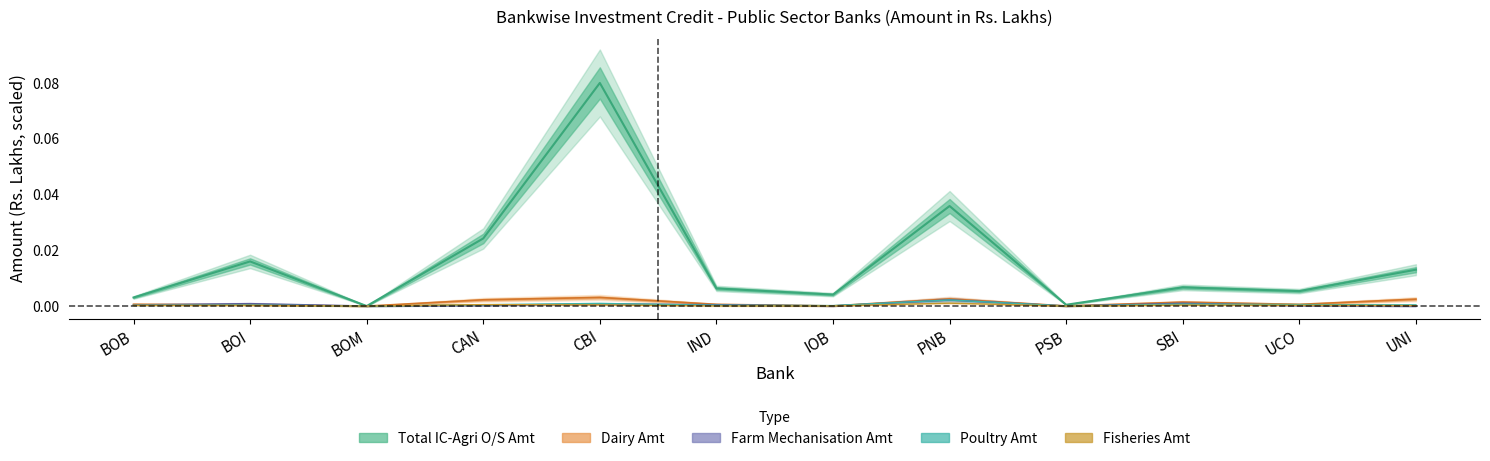

True or false: Total IC-Agri O/S Amt and Farm Mechanisation Amt intersect in this chart.

False